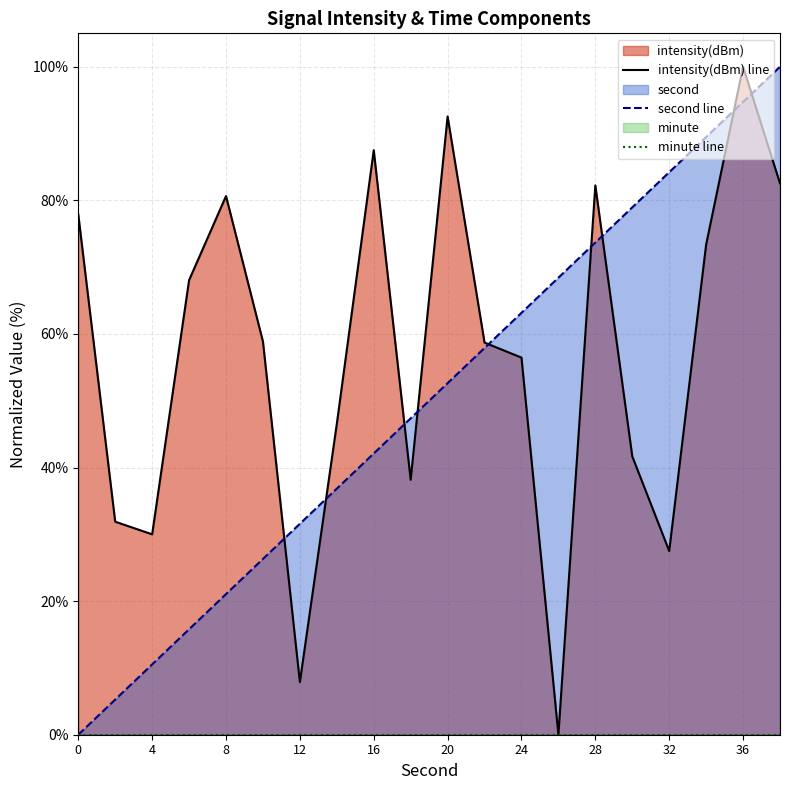

At which category is the sum across all series the highest?

36